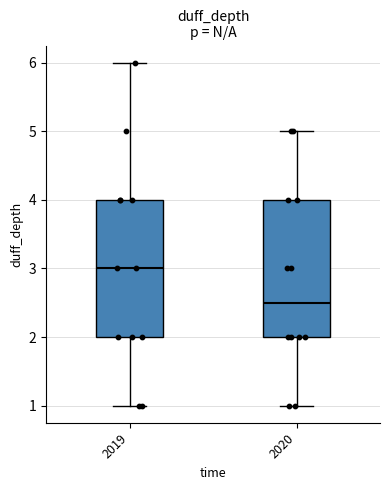

Where does the lower whisker of the box at x = 2019 end on the y-axis? The values are not printed on the chart, so give them approximately, as read against the axis.

1.0